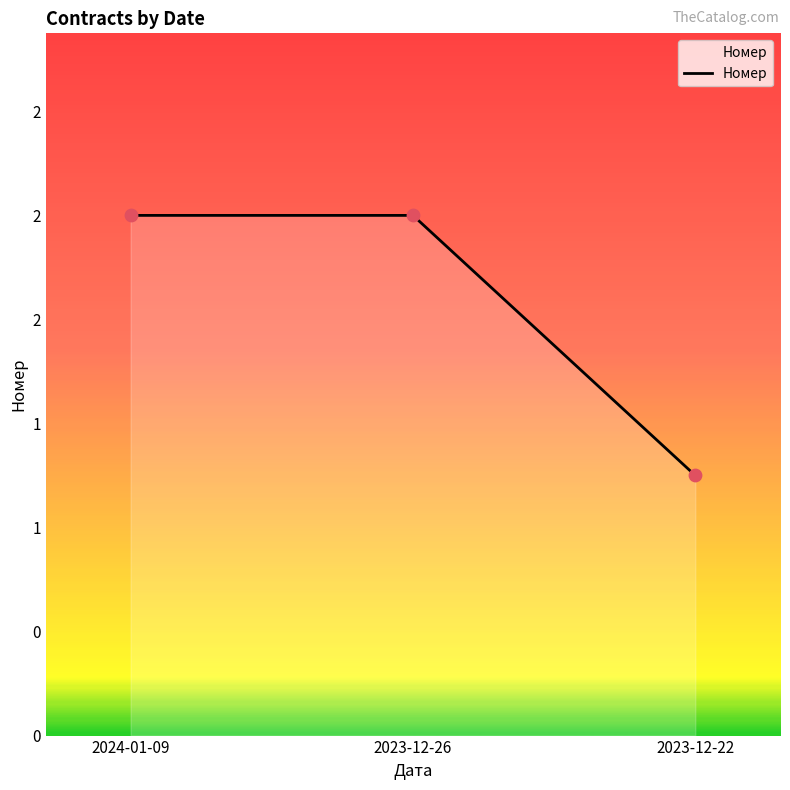

What is the change in value from 2024-01-09 to 2023-12-22?

-1